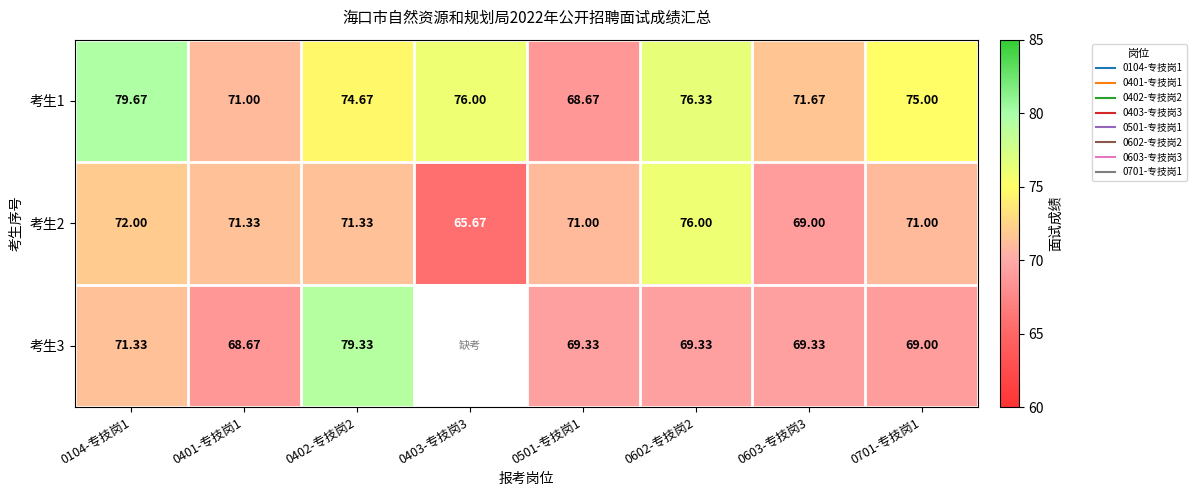

At which label is 考生3 closest to 74?

0104-专技岗1